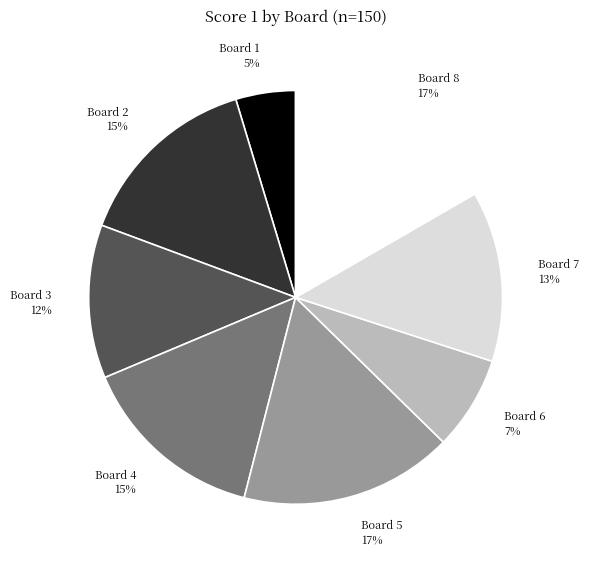

Is there a majority slice in this chart?

No